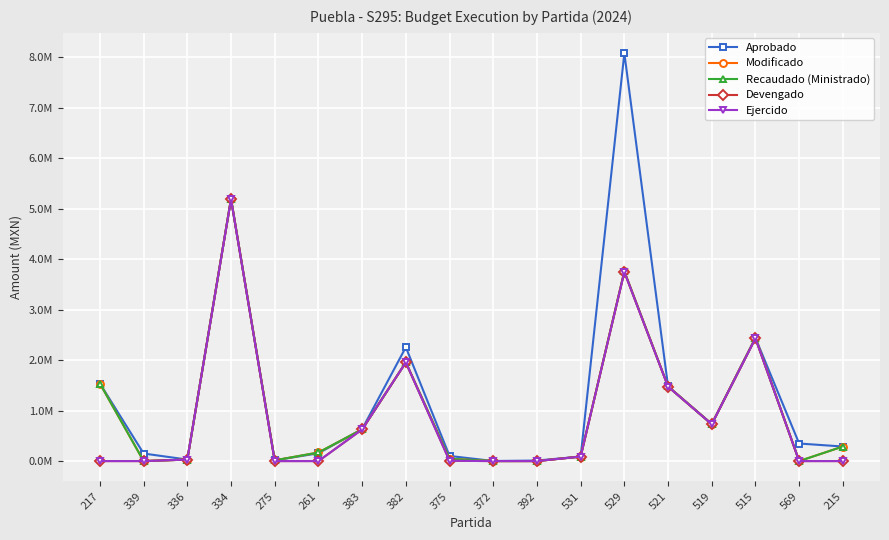

In Aprobado, how many points are lower than both neighbors (excluding endpoints)?

4